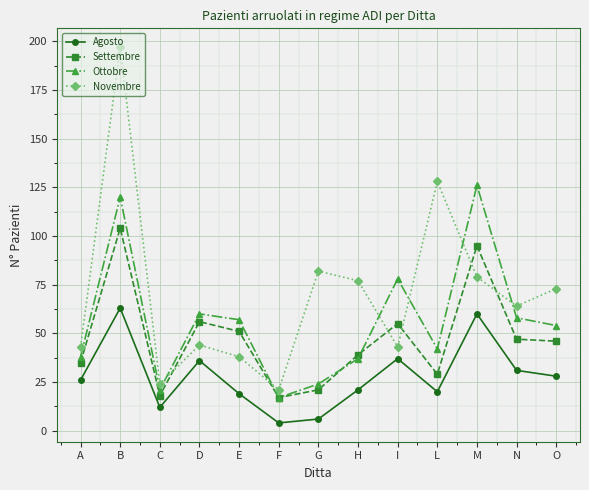

What is the difference between the maximum and second lowest values in the Settembre series?

86